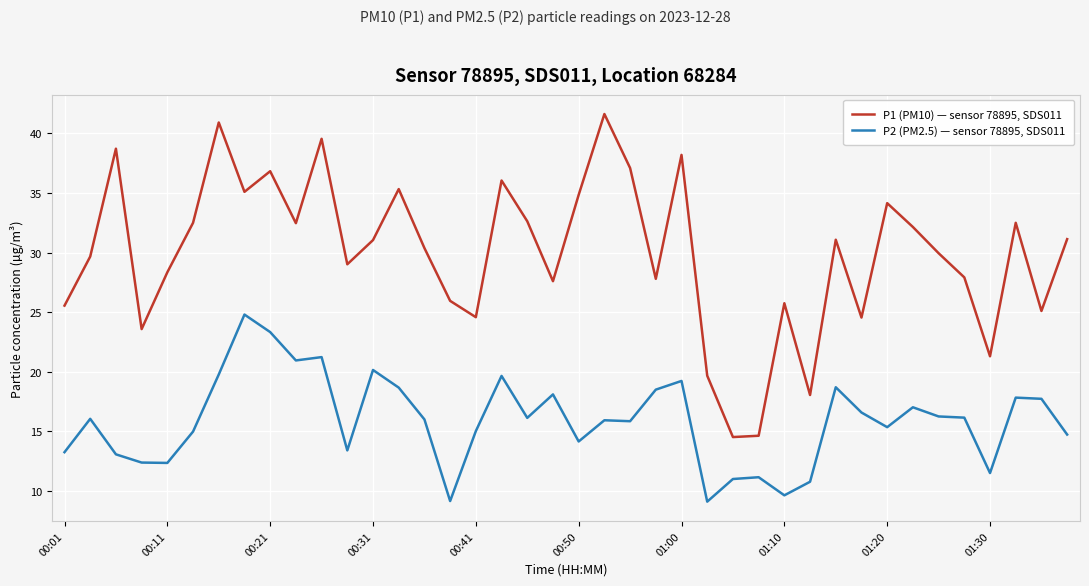

What are all the series names shown in the legend?

P1 (PM10) — sensor 78895, SDS011, P2 (PM2.5) — sensor 78895, SDS011